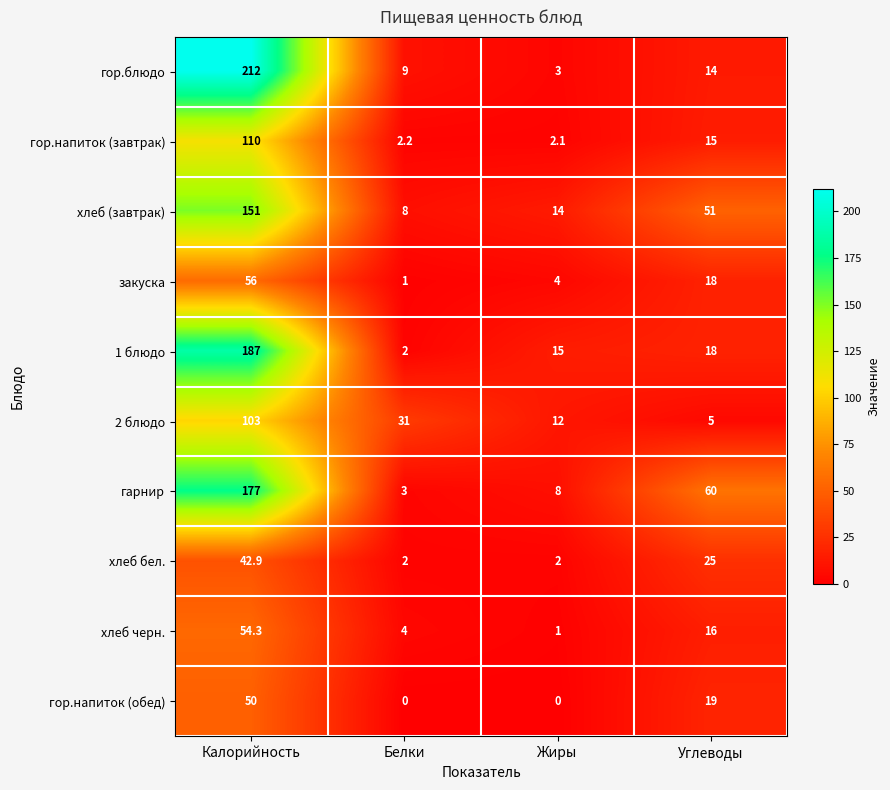

Which category has the highest value across all series?

Калорийность